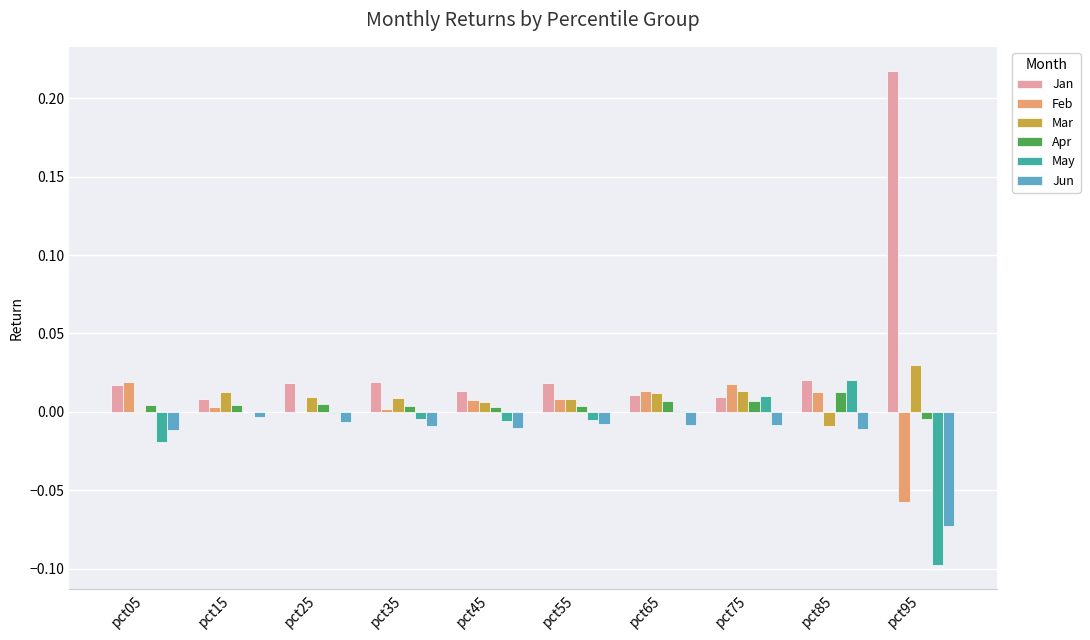

Is the value of Jan at pct25 greater than the value of May at pct25?

Yes